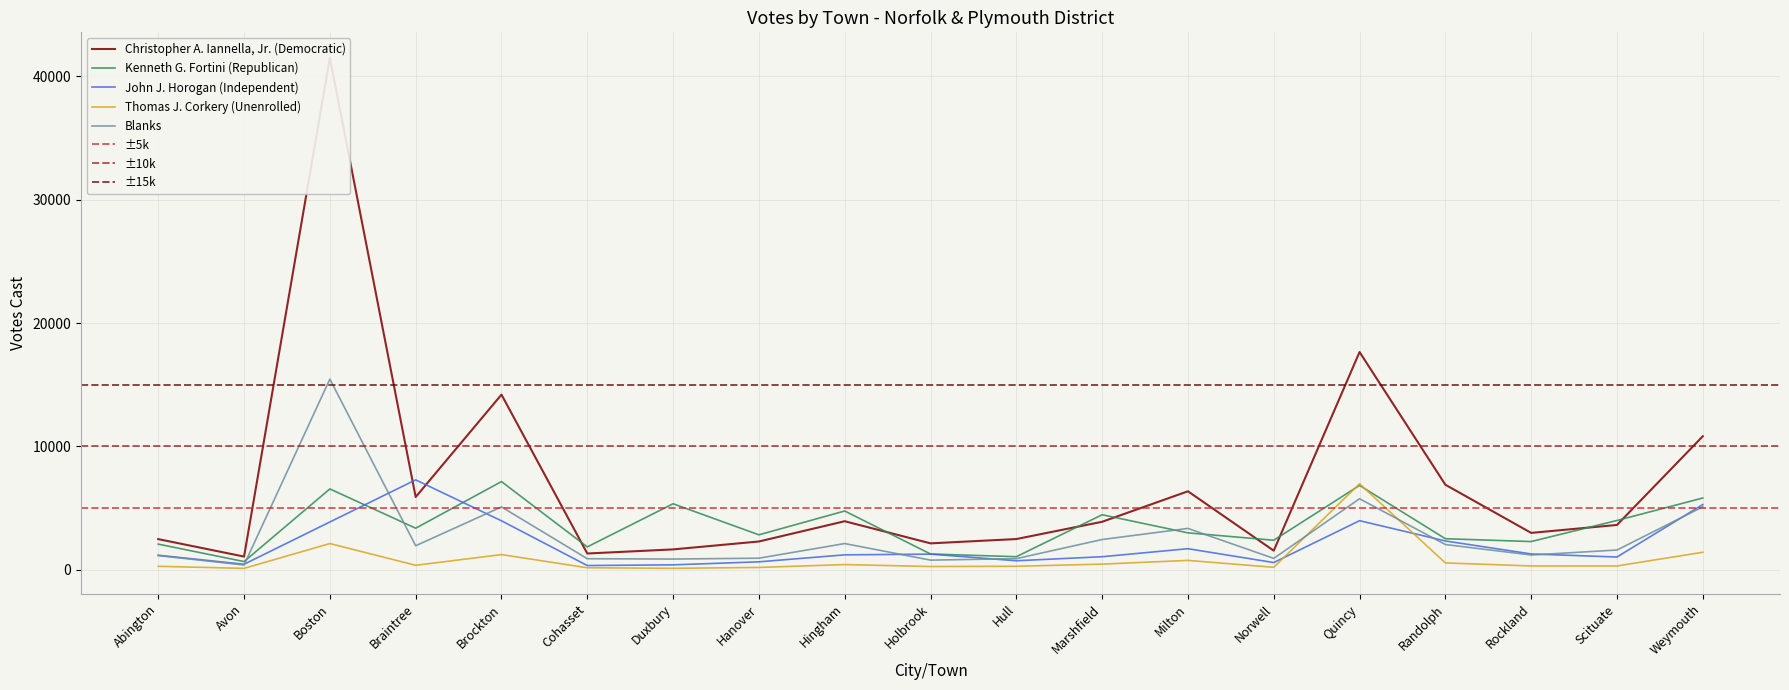

Does the chart have visible grid lines?

Yes